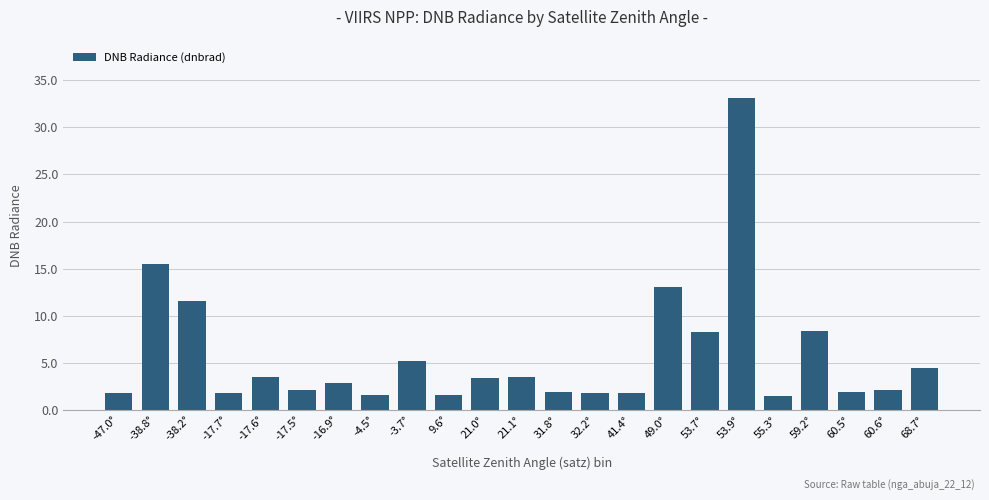

Between 21.1° and -4.5°, which is larger?

21.1°